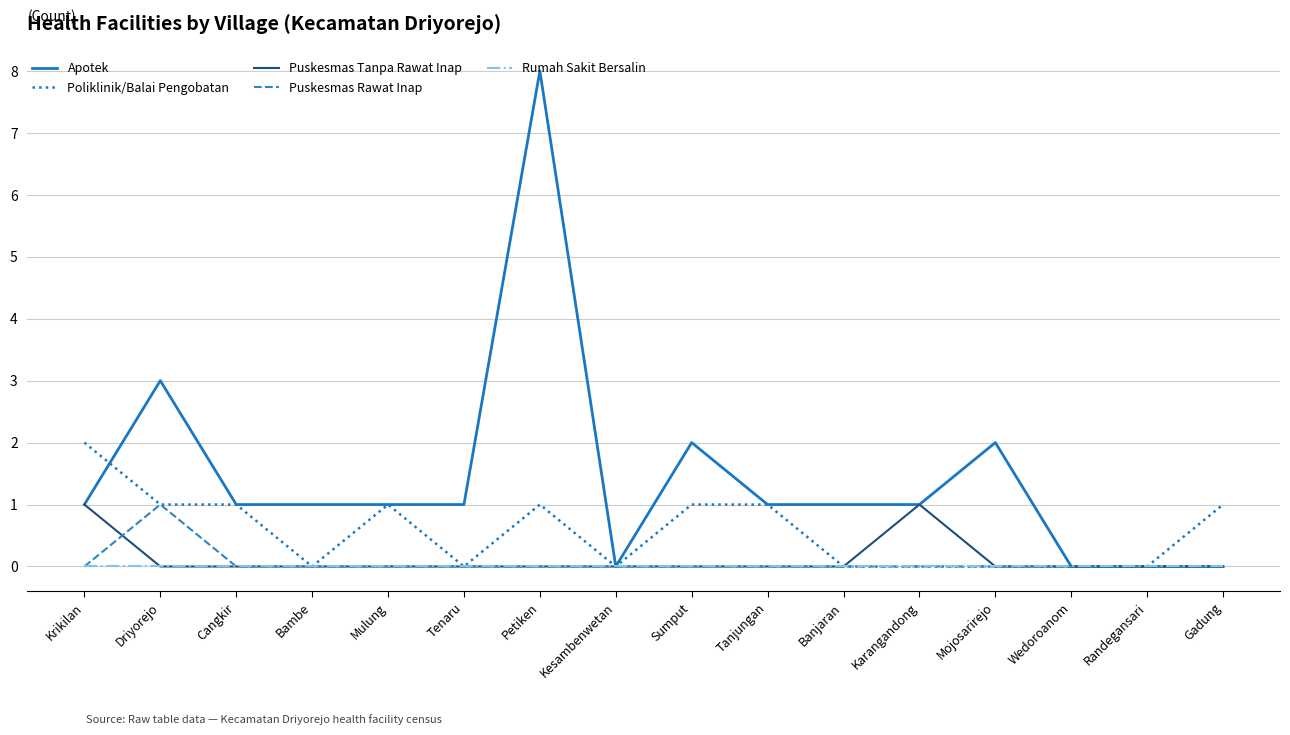

Is the value of Puskesmas Tanpa Rawat Inap at Karangandong greater than the value of Poliklinik/Balai Pengobatan at Banjaran?

Yes